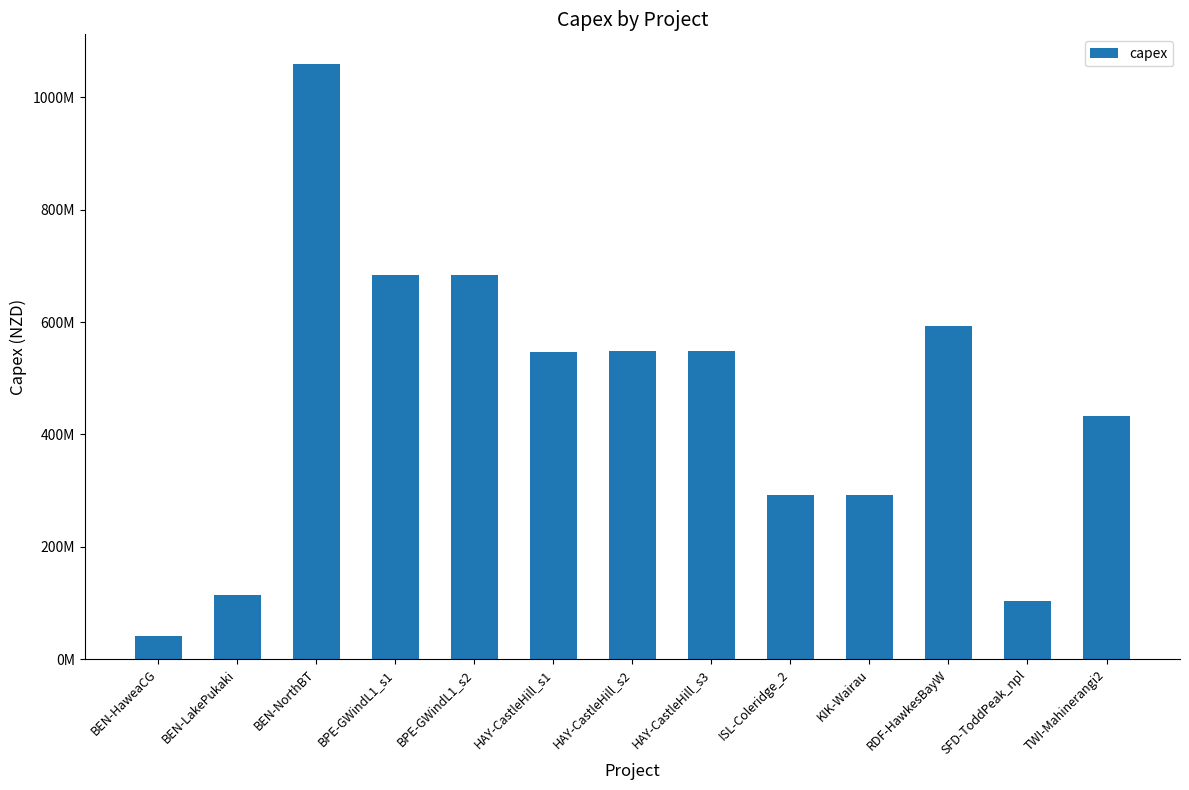

What is the average value?

456933525.4